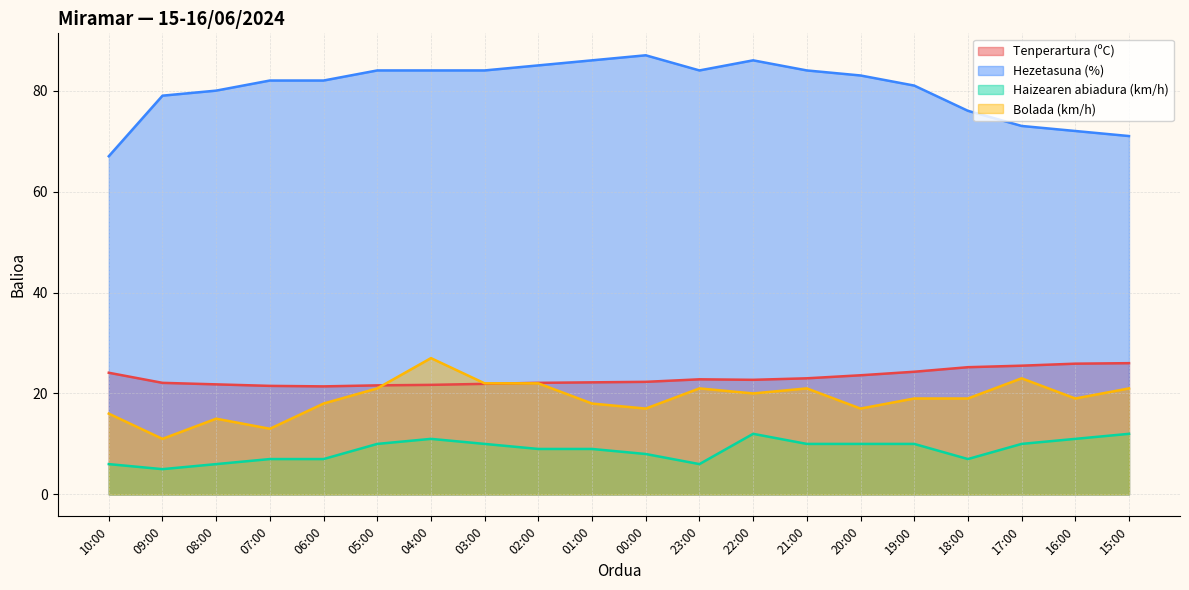

Is the value of Haizearen abiadura (km/h) at 18:00 greater than the value of Hezetasuna (%) at 03:00?

No